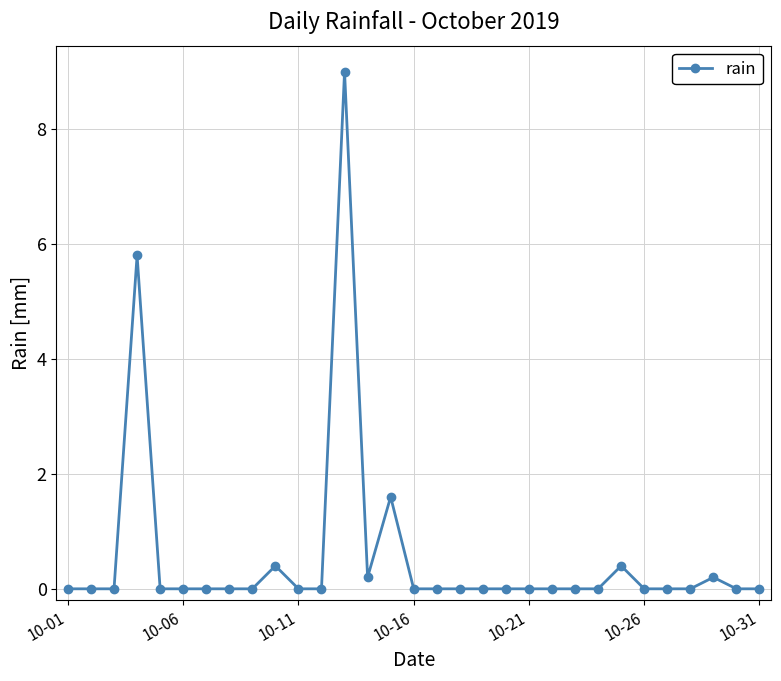

How many data points does each series have?

31